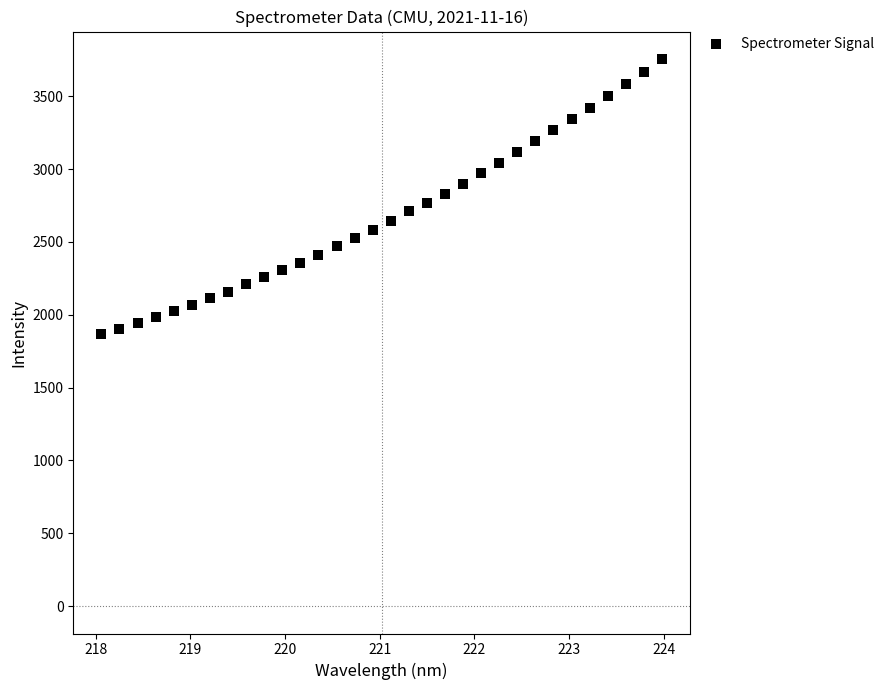

What is the range of Y values (max minus min)?

1888.6